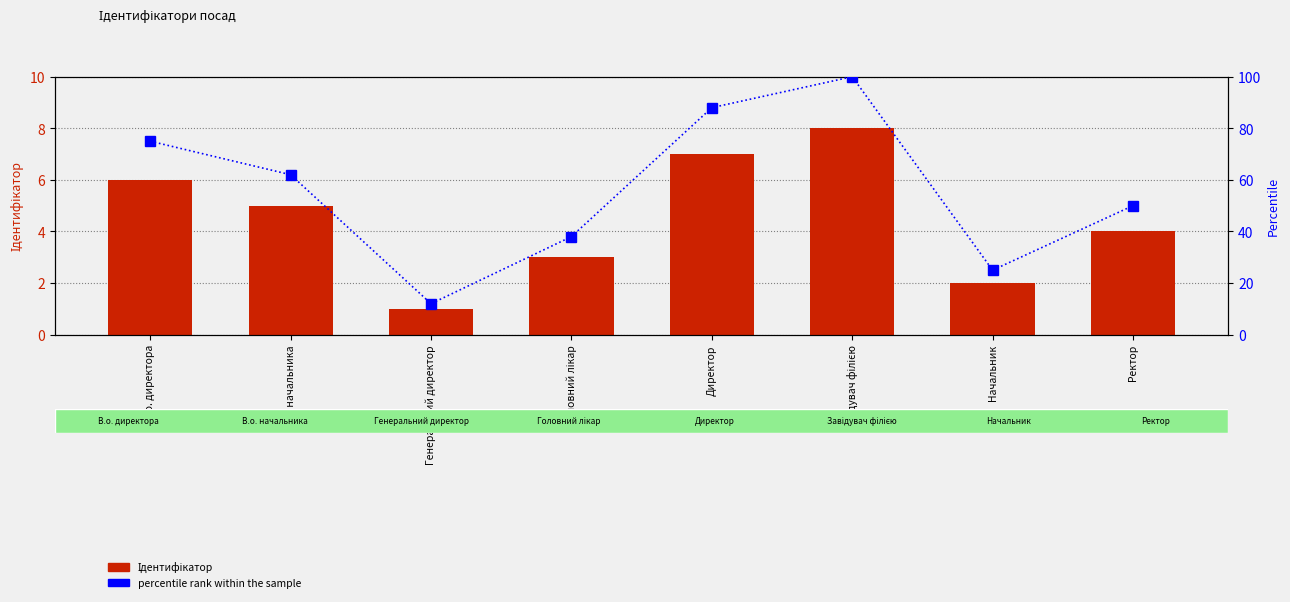

What are all the series names shown in the legend?

Ідентифікатор, percentile rank within the sample